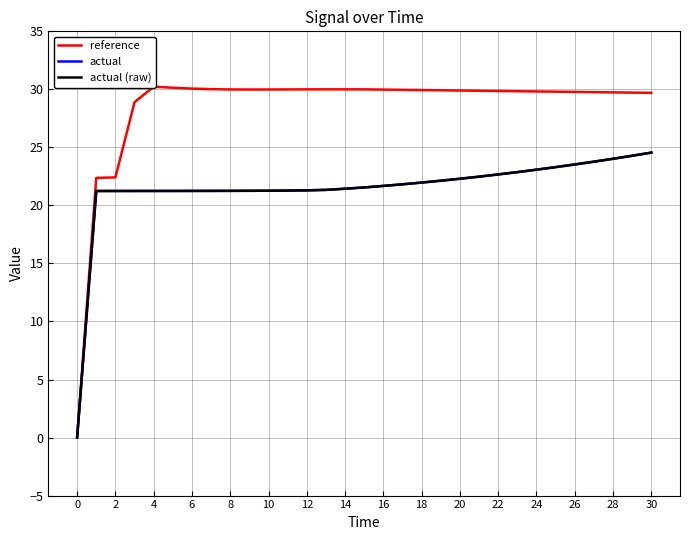

What are all the series names shown in the legend?

reference, actual, actual (raw)